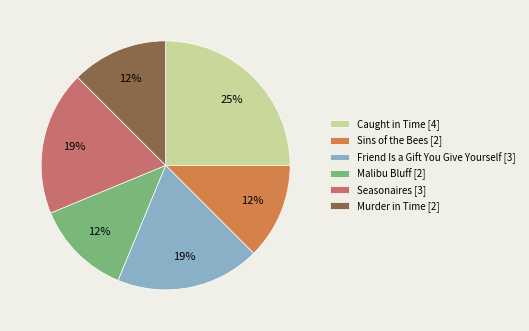

Is there any slice that represents more than half of the pie?

No